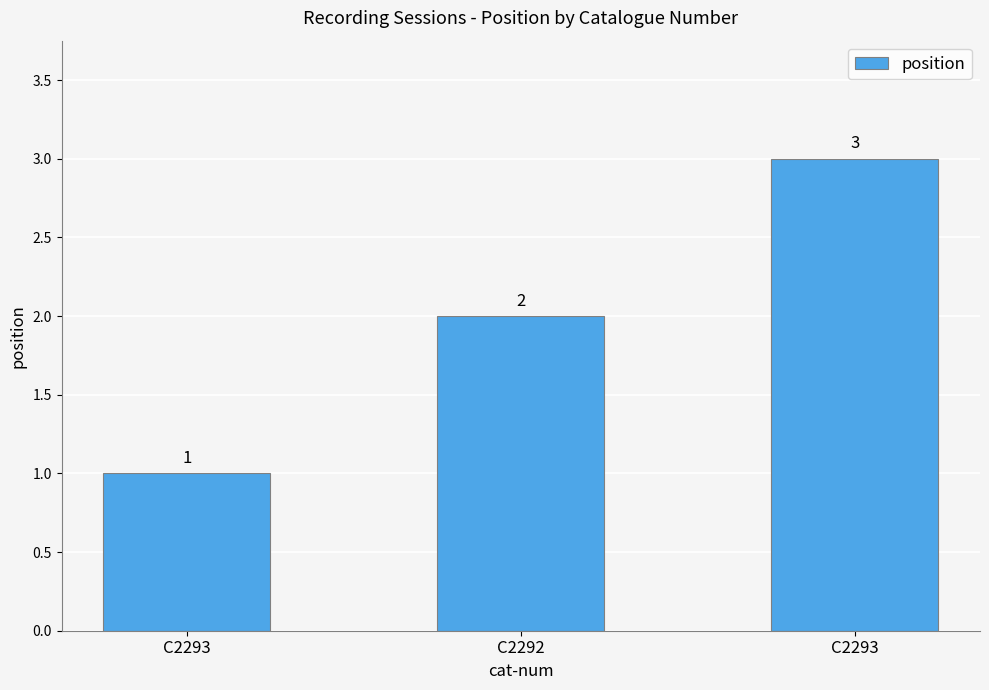

True or false: the data shows 0 at C2292.

False